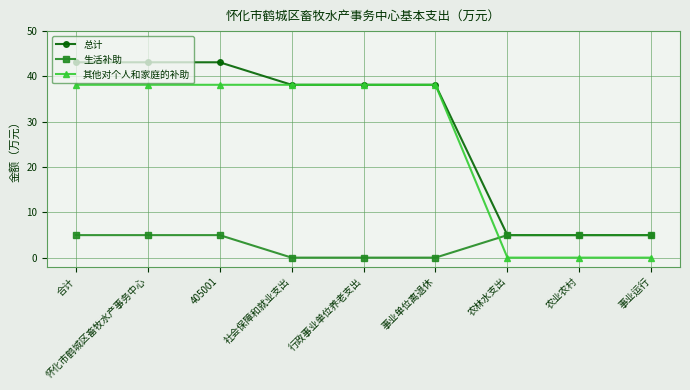

Is it true that 生活补助 equals -1.9 at 社会保障和就业支出?

False